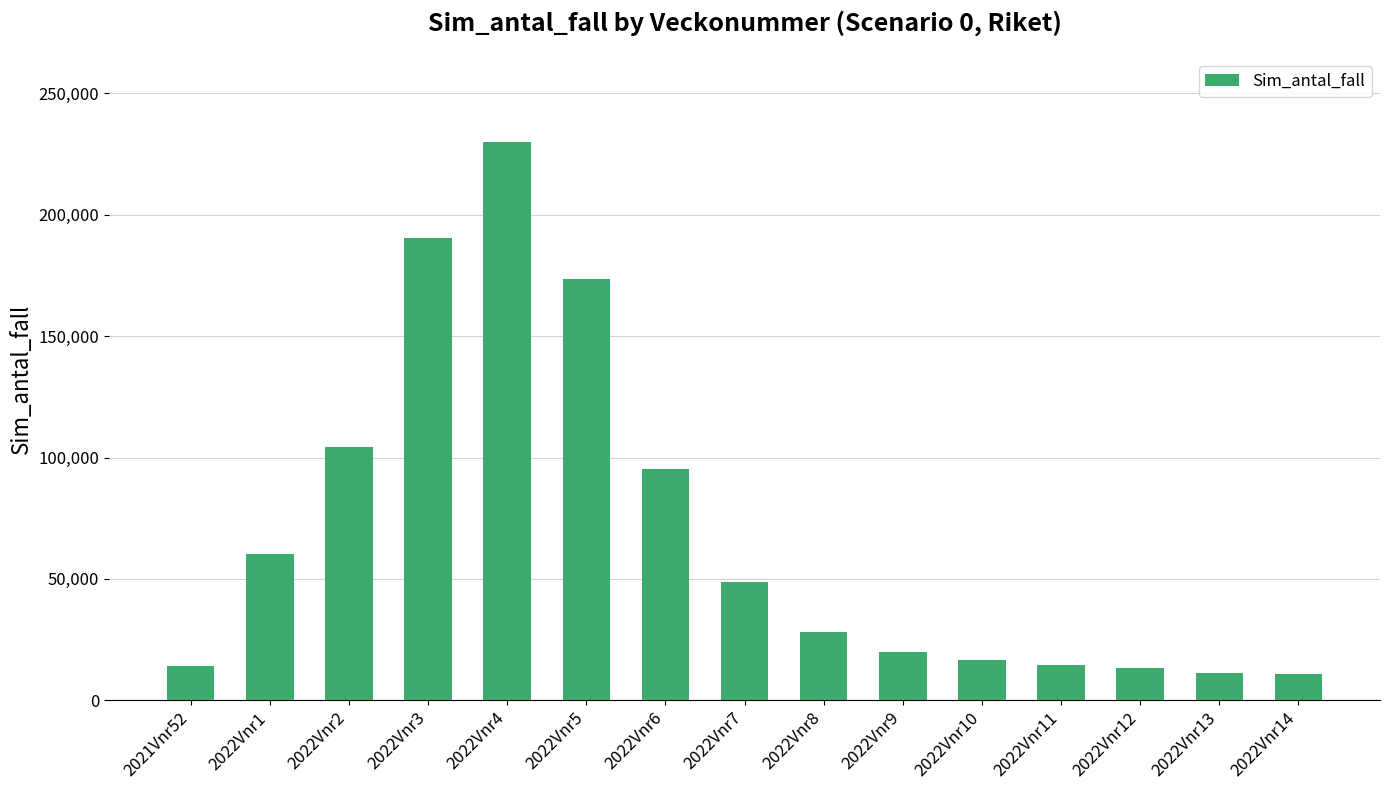

The chart shows a value of 25986.1 at 2022Vnr10. True or false?

False